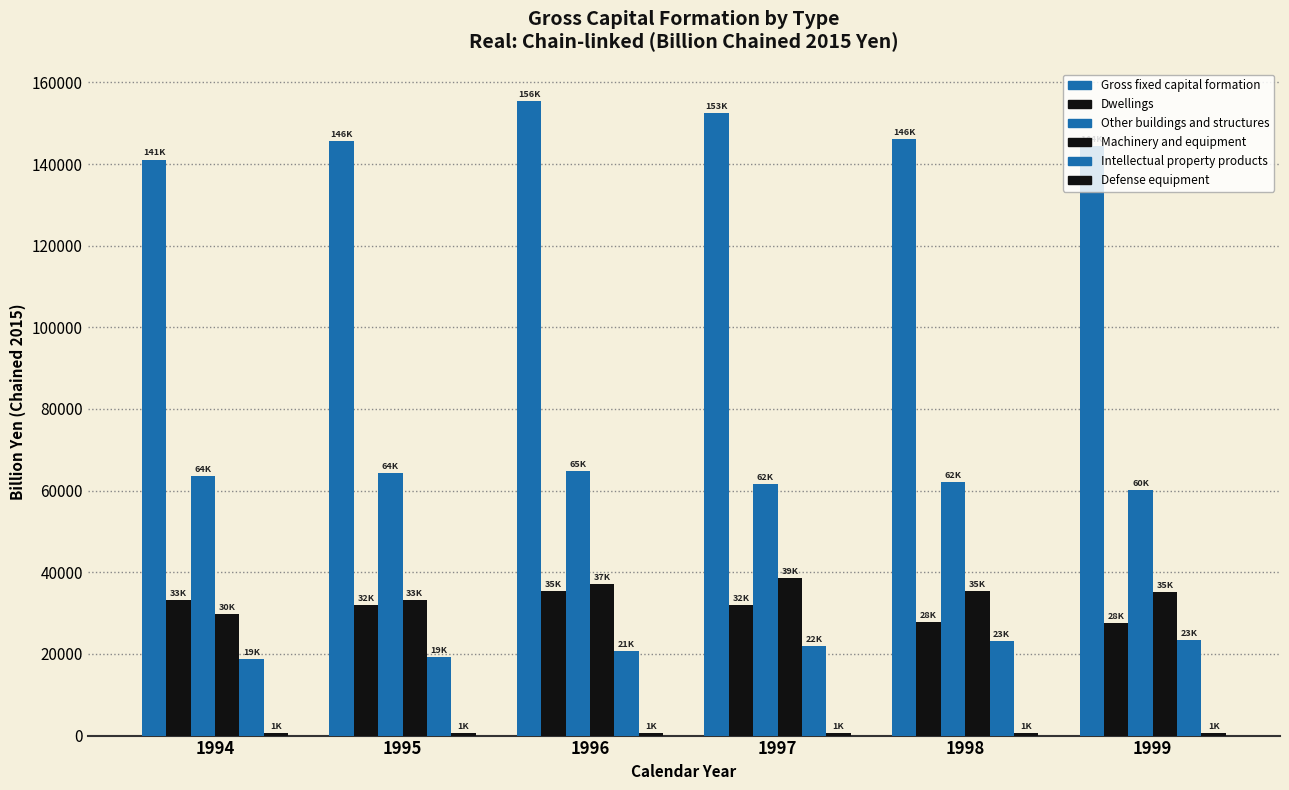

At which category is the sum across all series the highest?

1996